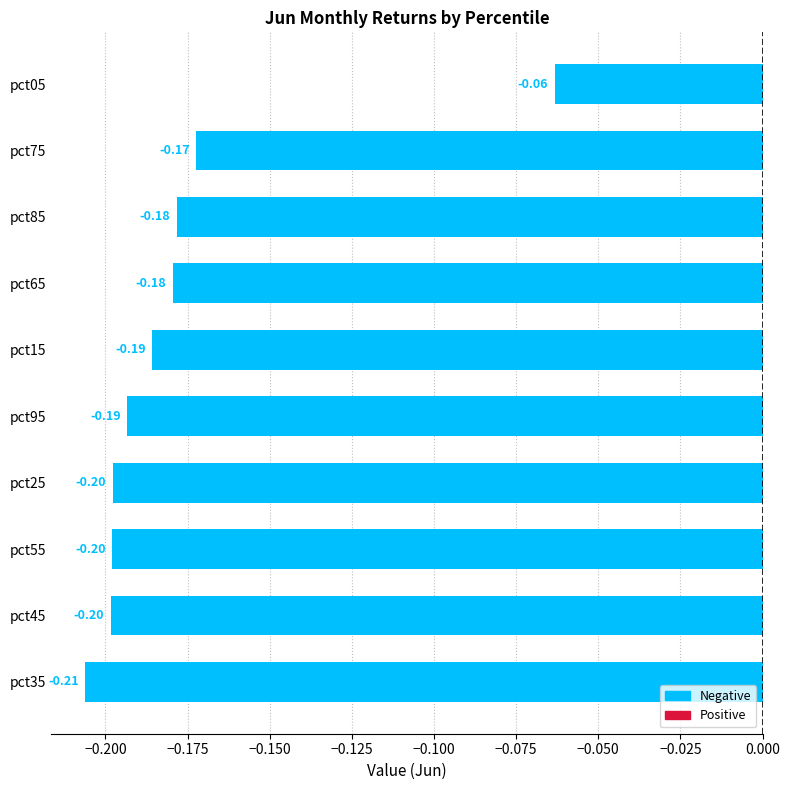

Between pct15 and pct55, which is larger?

pct15